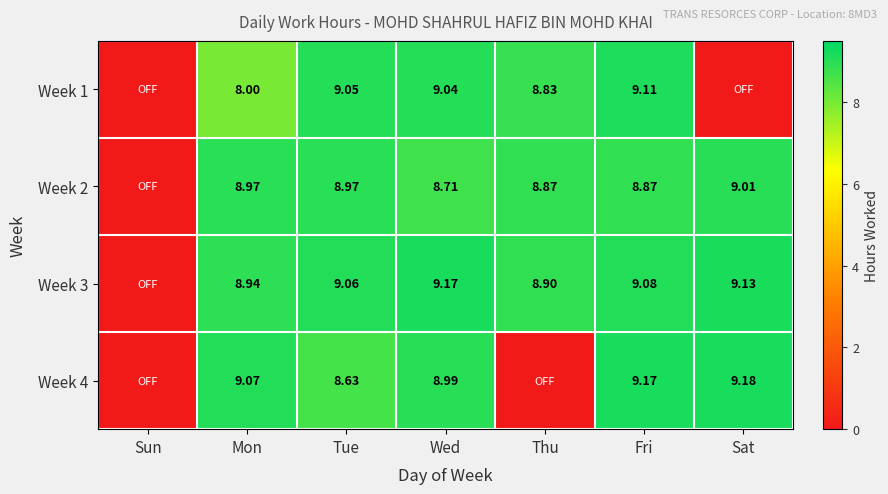

Is the value of Week 3 at Mon greater than the value of Week 4 at Mon?

No